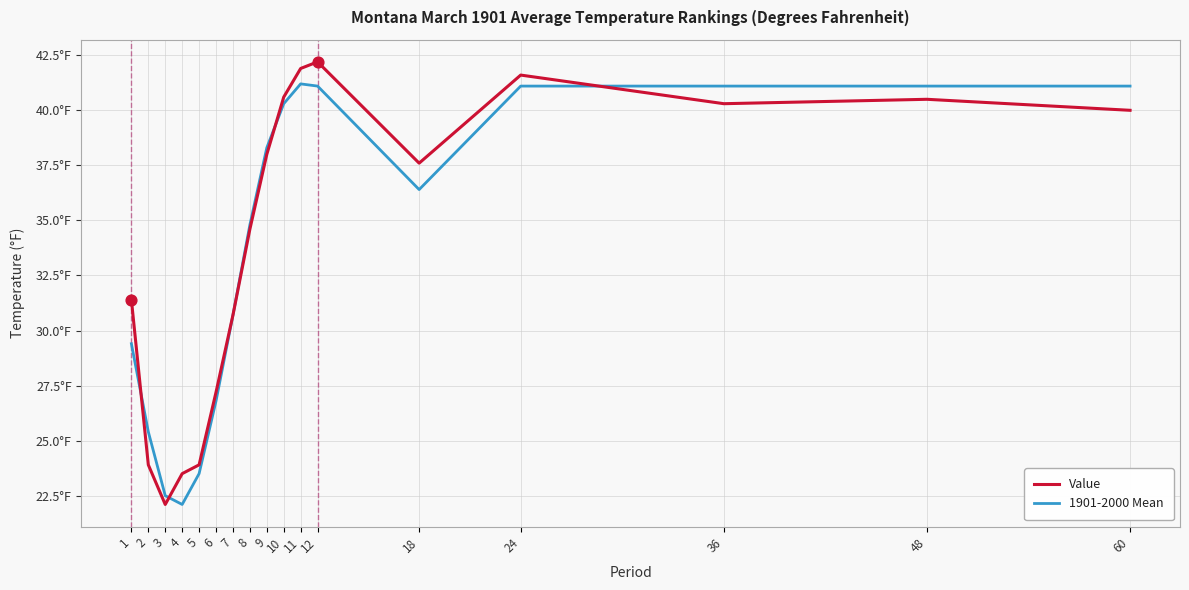

What are all the series names shown in the legend?

Value, 1901-2000 Mean